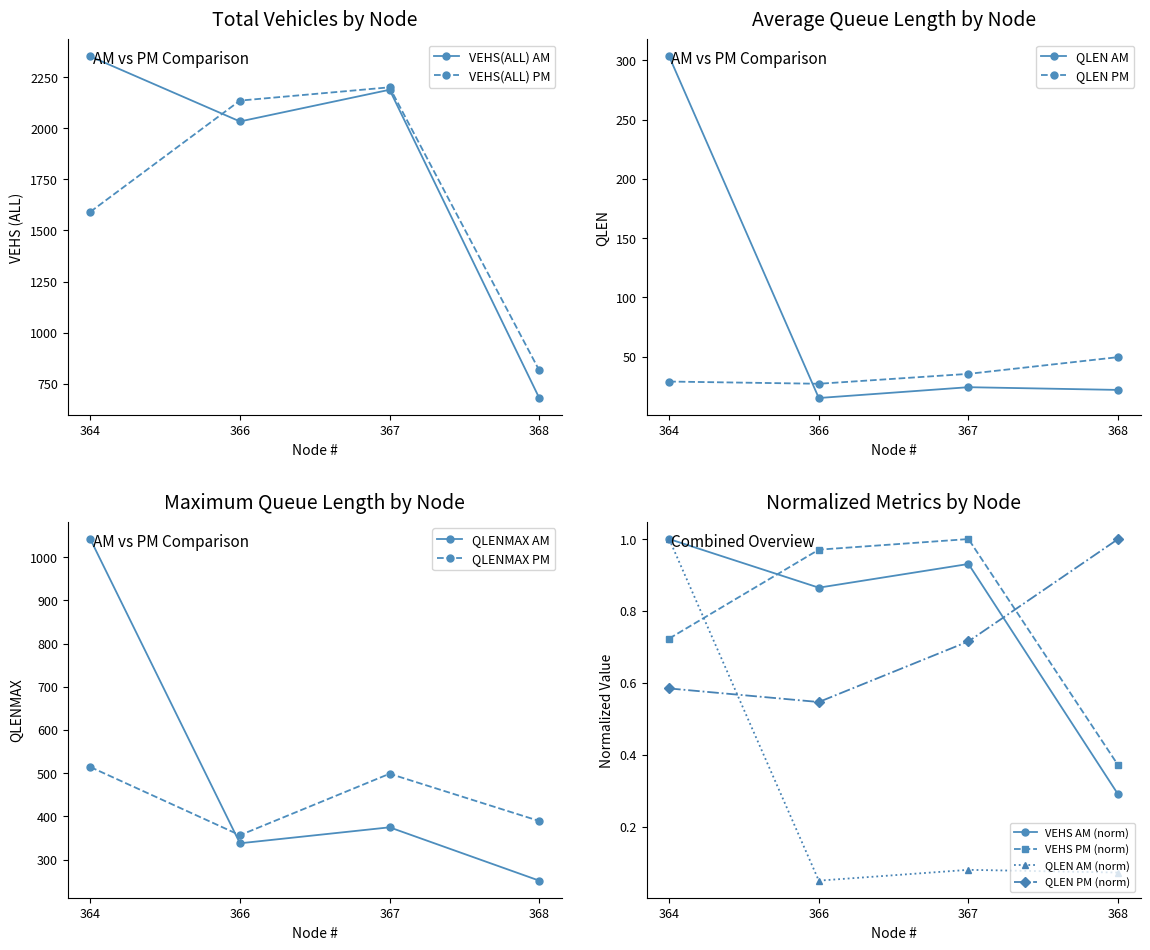

True or false: QLENMAX PM and VEHS(ALL) PM intersect in this chart.

False